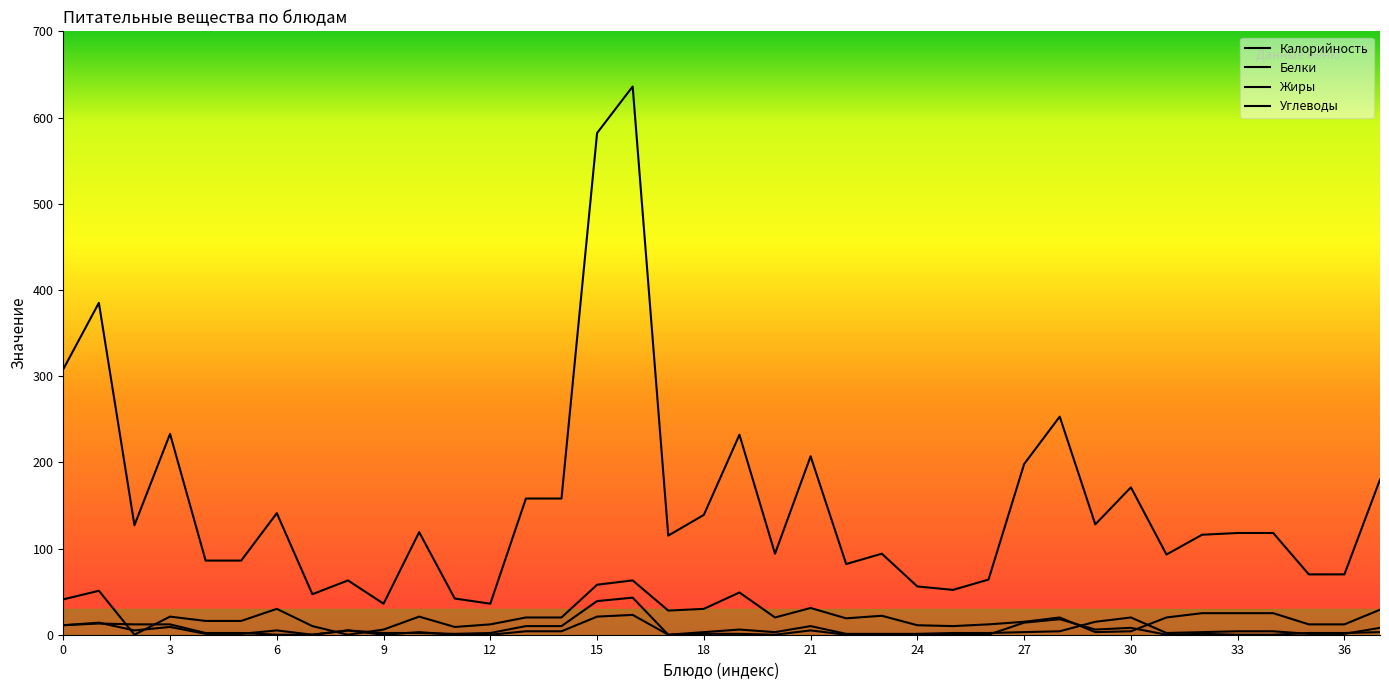

True or false: Белки and Калорийность intersect in this chart.

False